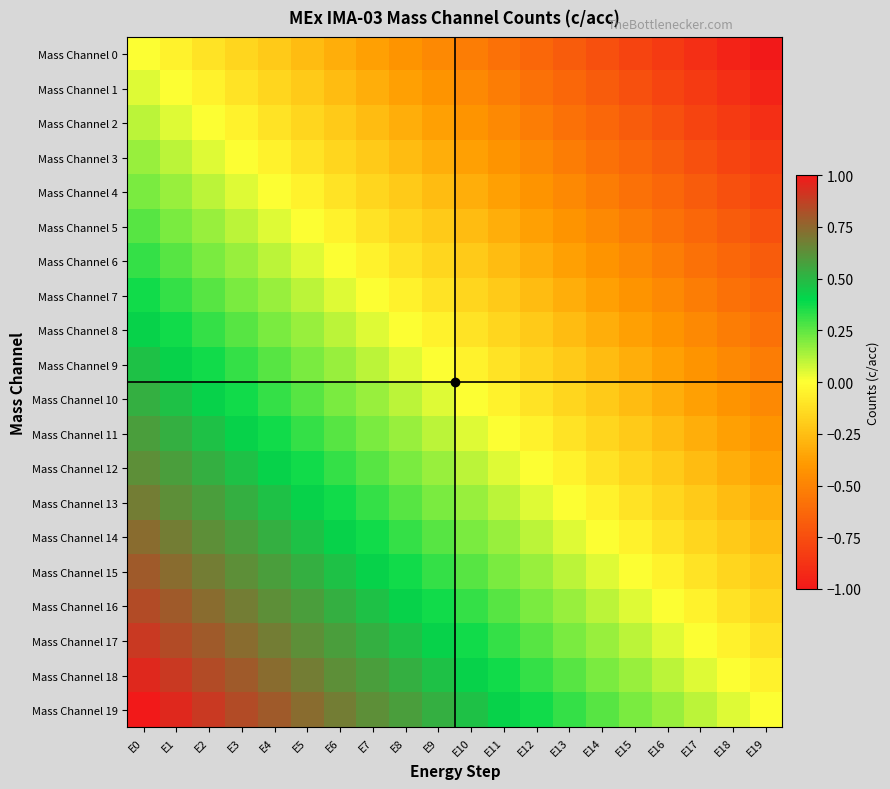

Which series has the largest range (max minus min)?

Mass Channel 0